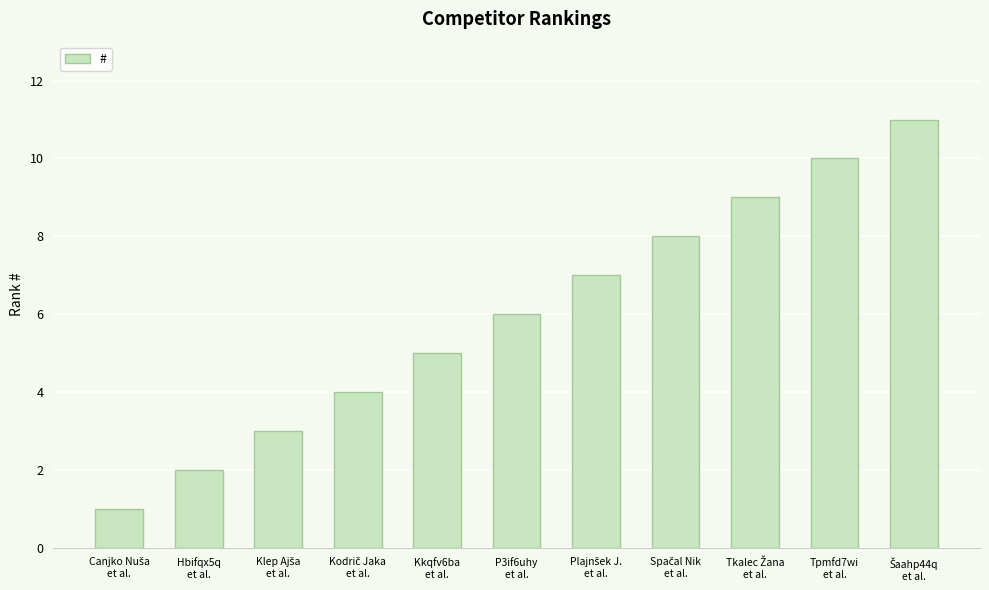

What is the greatest value displayed?

11